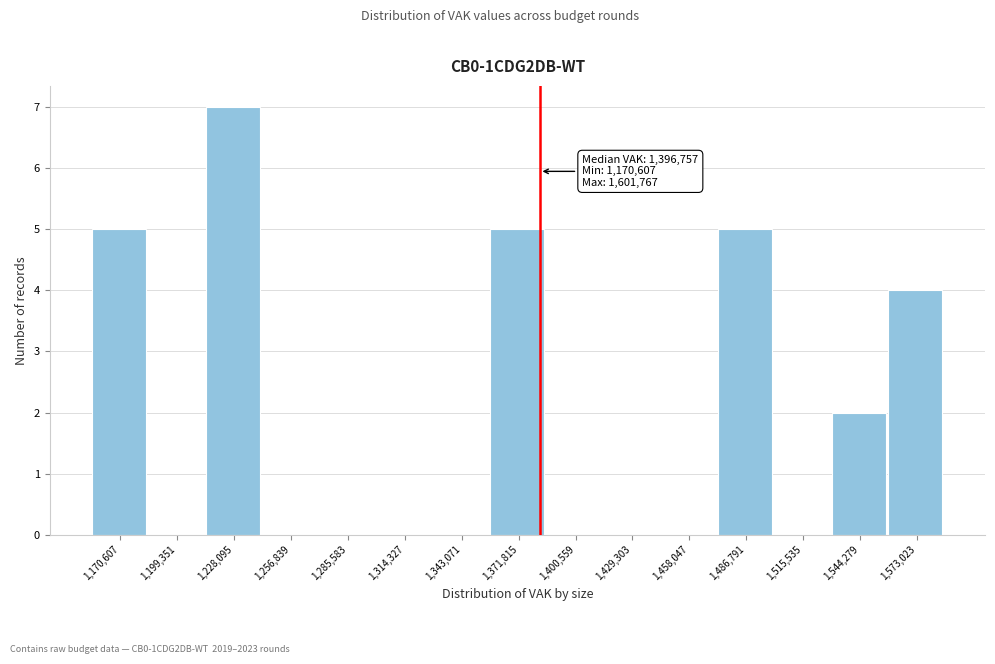

Reading right to left, list all the values displayed in this chart.

1,573,023=4	1,544,279=2	1,515,535=0	1,486,791=5	1,458,047=0	1,429,303=0	1,400,559=0	1,371,815=5	1,343,071=0	1,314,327=0	1,285,583=0	1,256,839=0	1,228,095=7	1,199,351=0	1,170,607=5